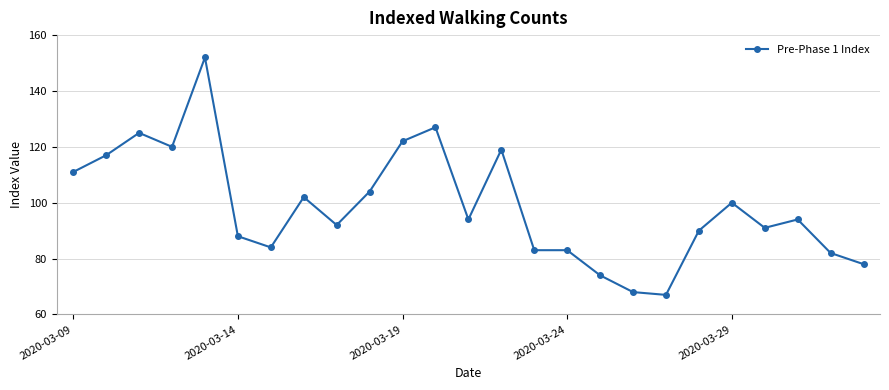

True or false: the data has more than 0 interior local peaks.

True